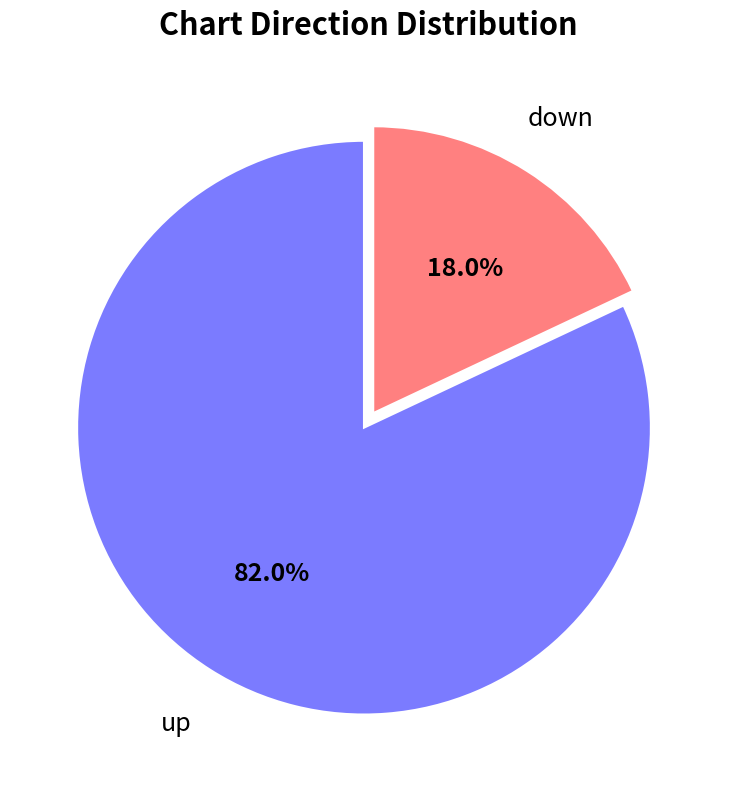

True or false: up accounts for 82% of the total.

True